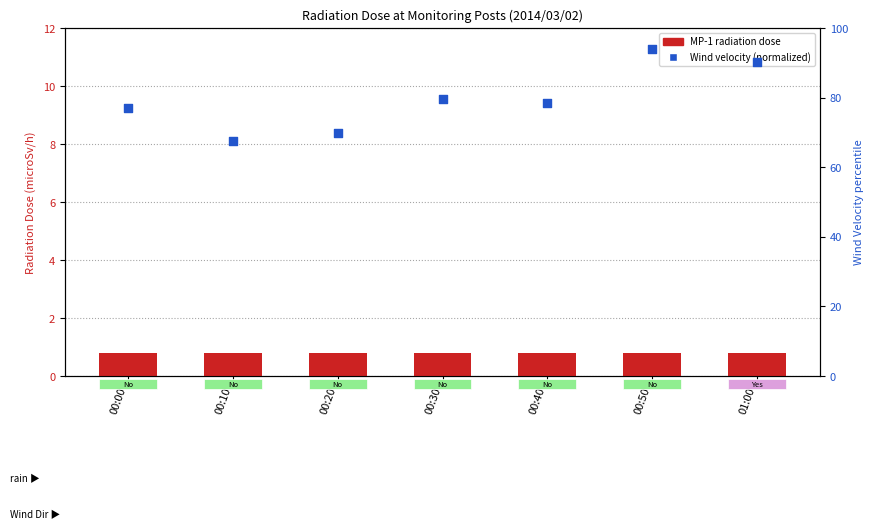

What is the total value across all series at 00:10?

68.3